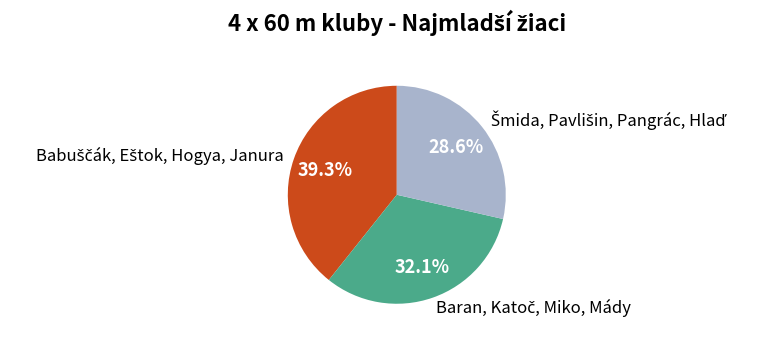

Does any single category account for the majority?

No